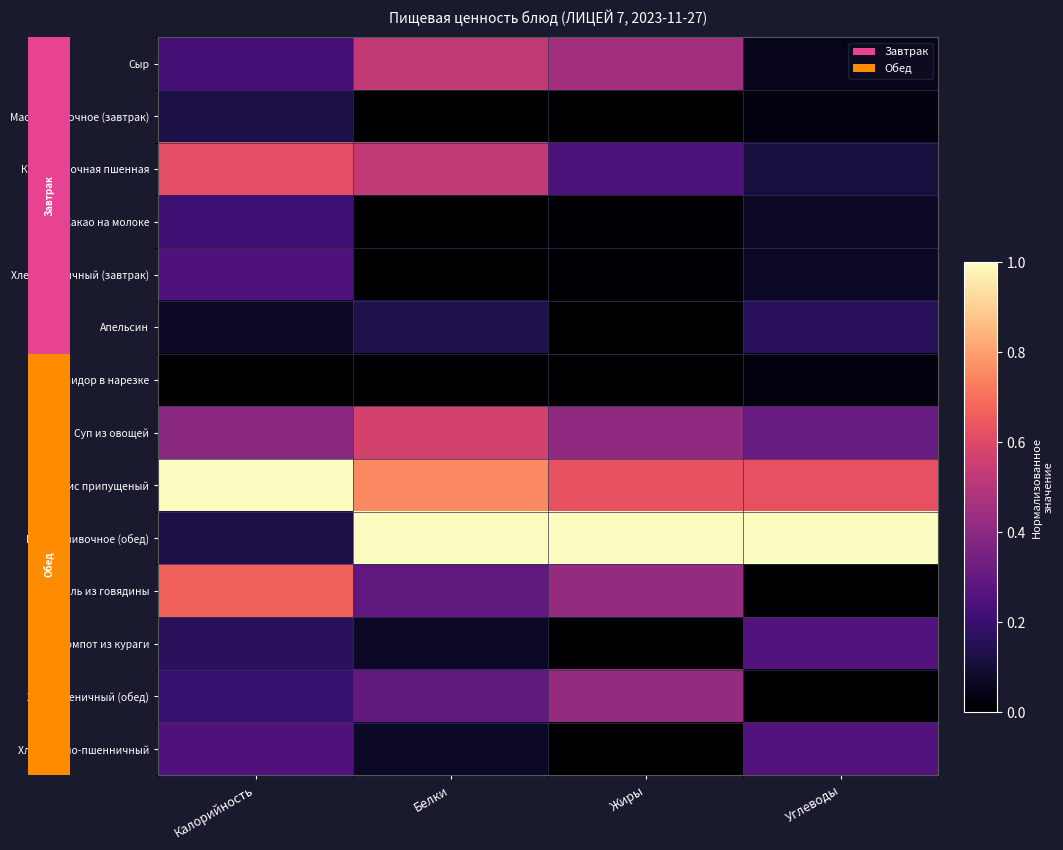

Count the Рис припущеный values in the range 0 to 1.

4